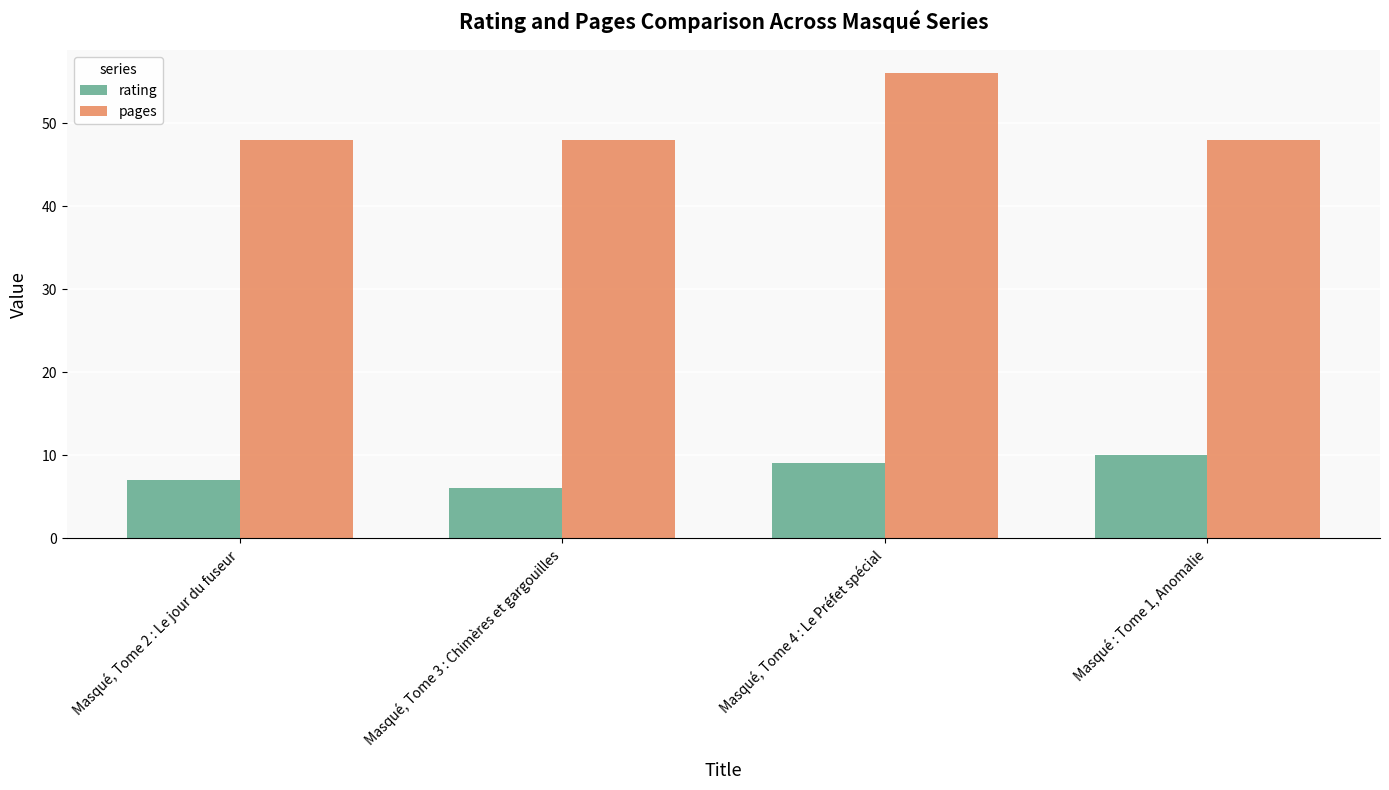

Which series has the widest spread of values?

pages